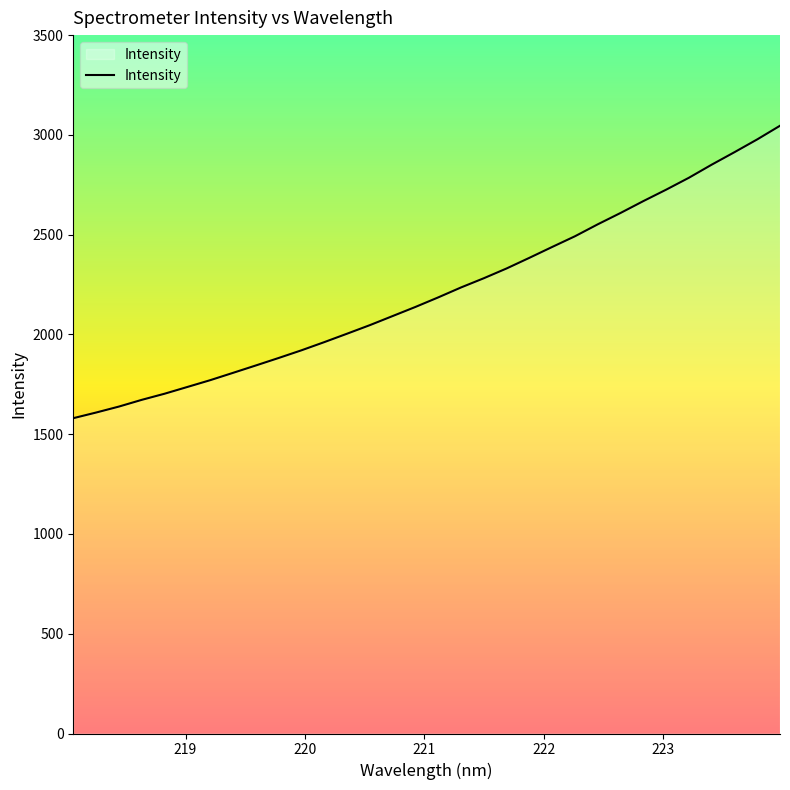

What is the difference between the maximum and minimum values?

1465.5